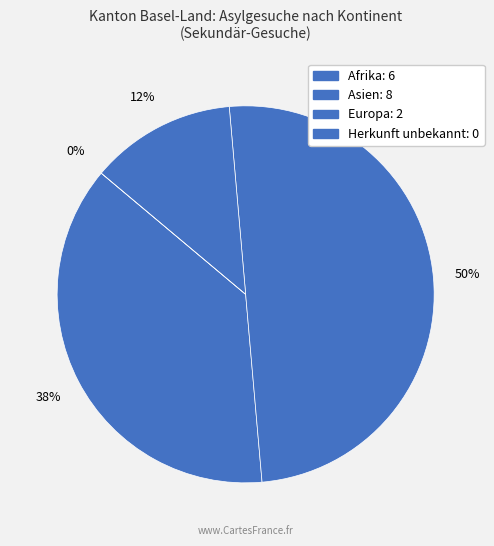

What portion of the pie excludes Asien?

50.0%